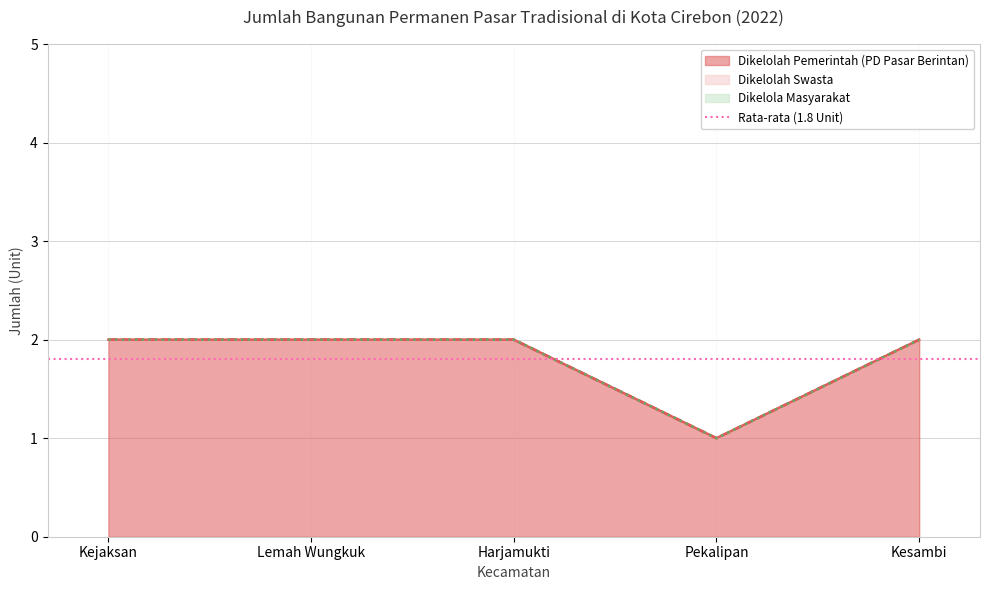

The value of Dikelolah Pemerintah (PD Pasar Berintan) at Kejaksan is 2. True or false?

True